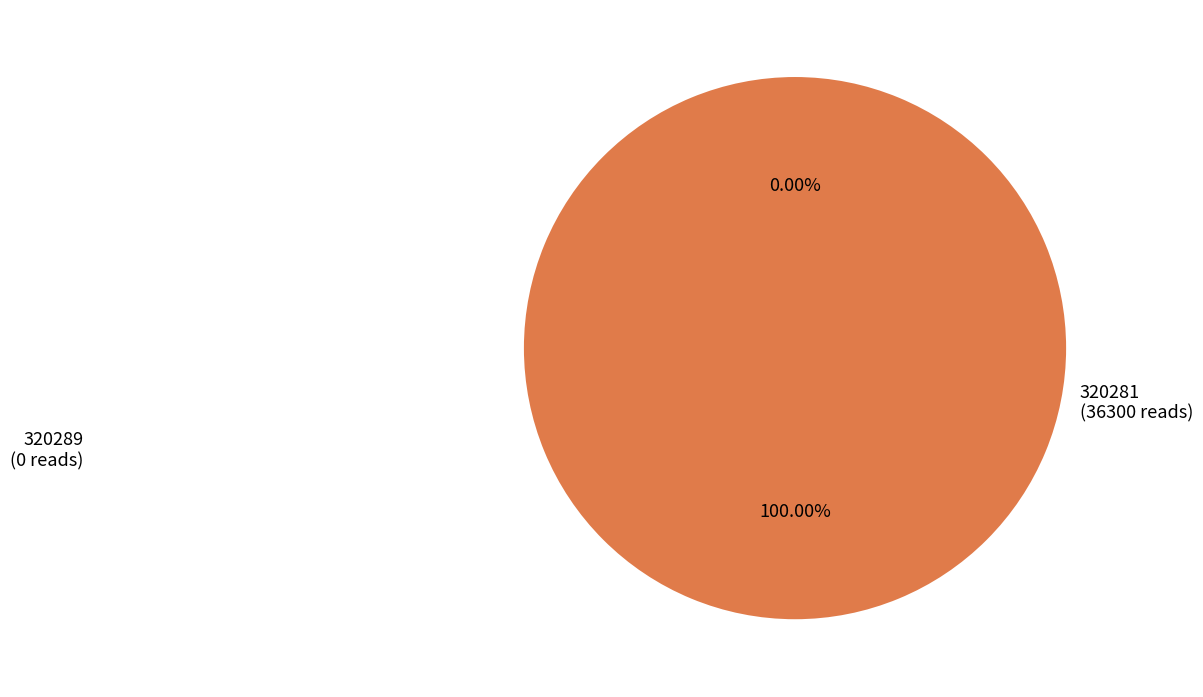

Rank the categories by value from lowest to highest.

320289, 320281